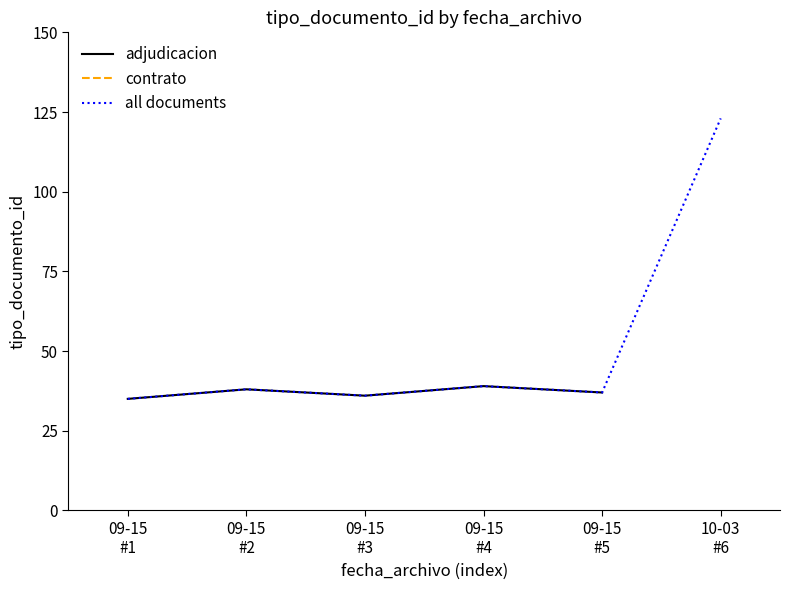

Count the number of values greater than 37.

2